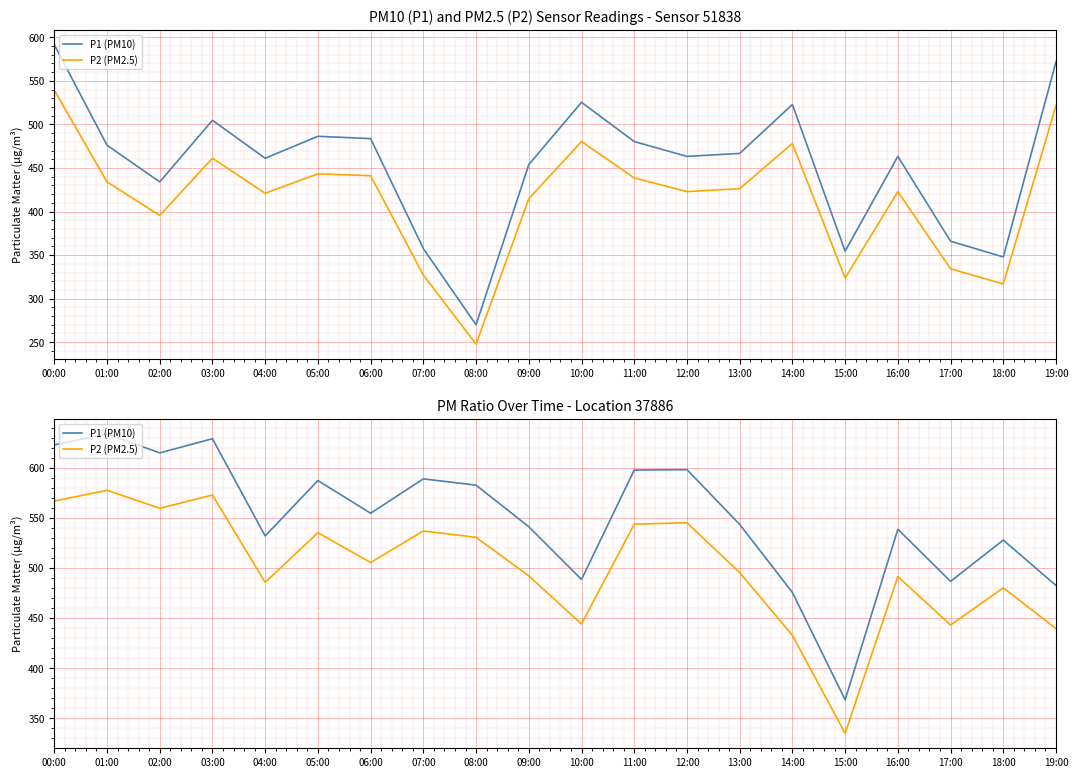

True or false: P2 (PM2.5) and P1 (PM10) cross at least once.

False